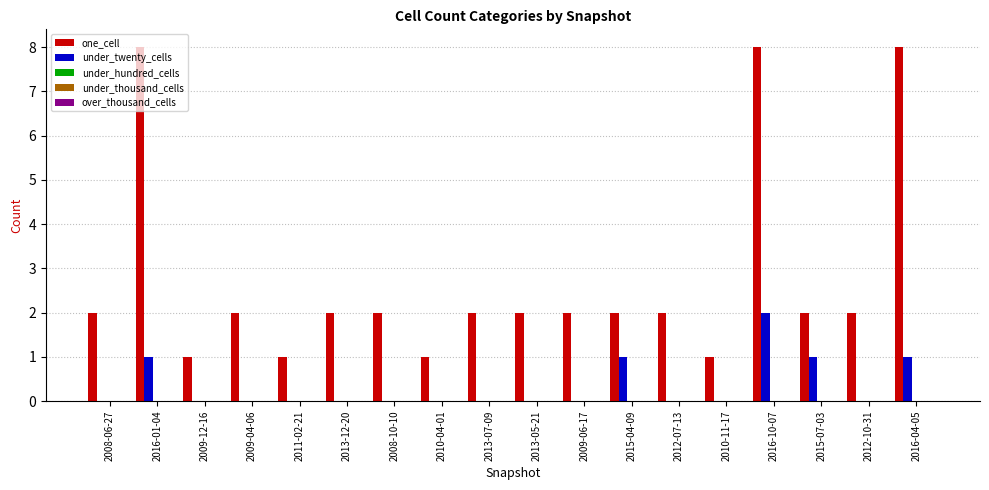

What is the sum of all one_cell values?

50